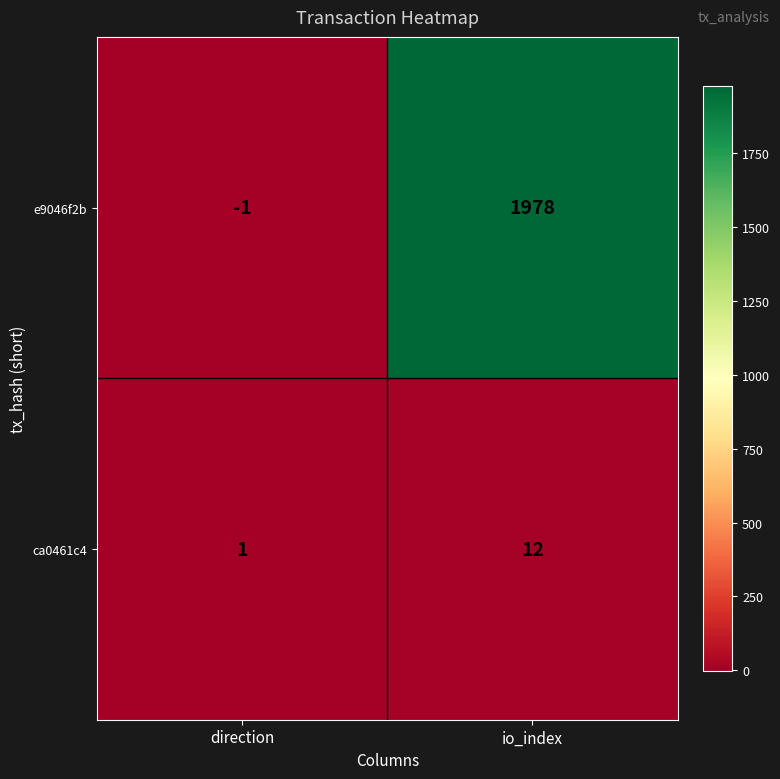

Reading right to left, what are all the values shown in this chart?

e9046f2b: 1978	-1
ca0461c4: 12	1